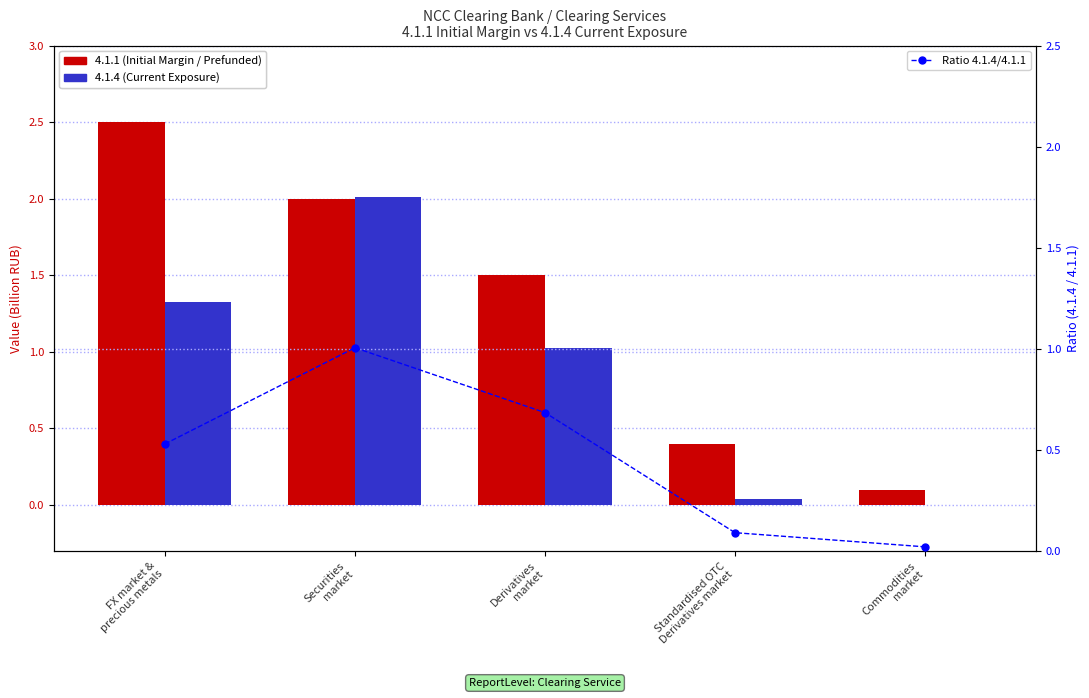

Is the value of 4.1.4 (Current Exposure) at Derivatives
market greater than the value of Ratio 4.1.4/4.1.1 at Commodities
market?

Yes